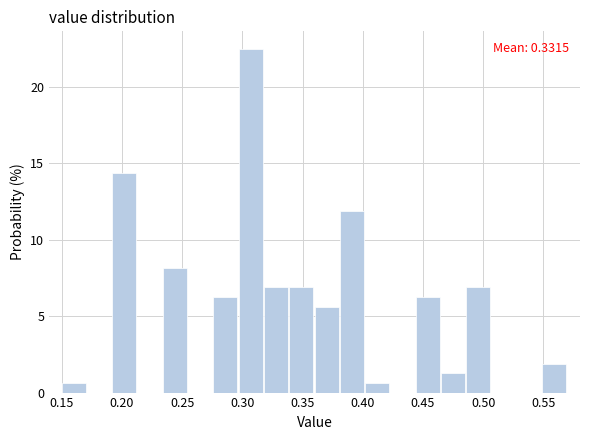

Which range on the x-axis has the tallest bar?

0.297 to 0.318